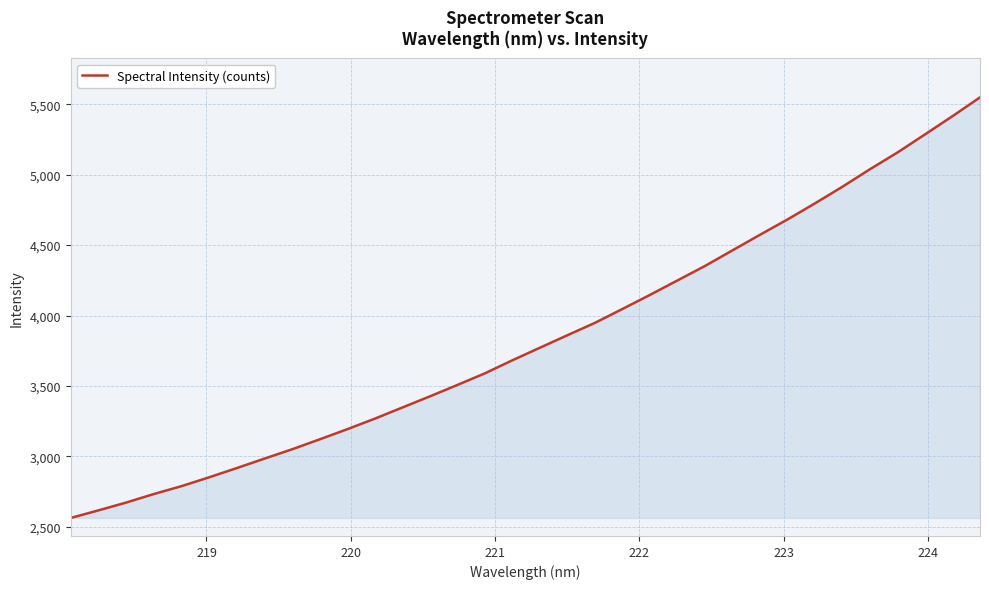

What is the sum of all values?

130519.1